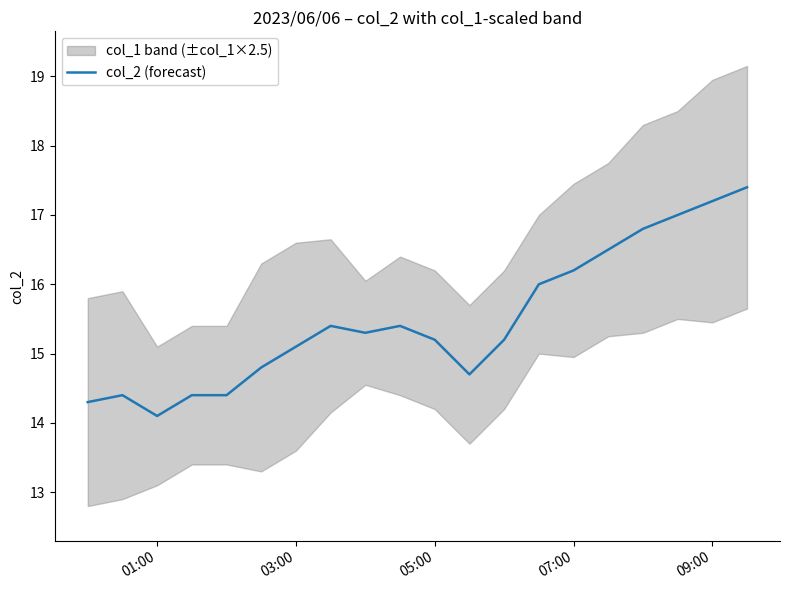

The value of col_2 (forecast) at 01:00 is 14.1. True or false?

True